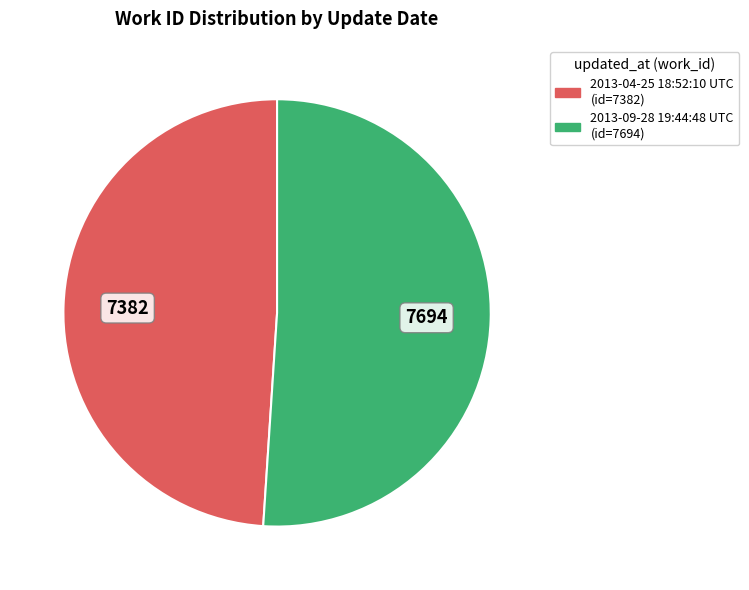

Which category accounts for the majority?

2013-09-28 19:44:48 UTC